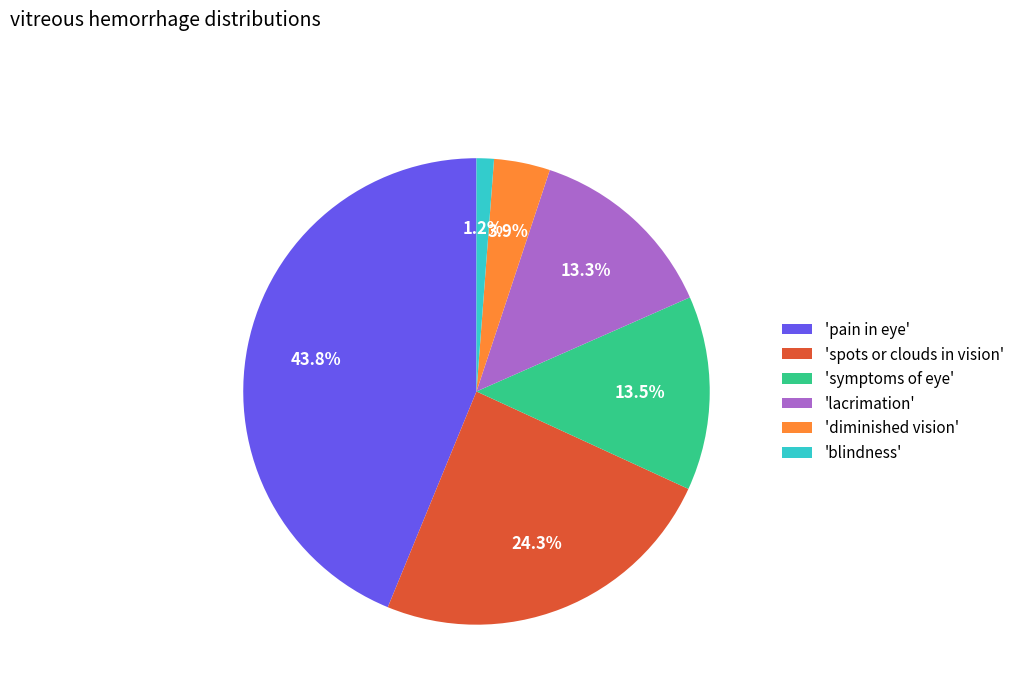

Does 'pain in eye' represent more than half of the total?

No